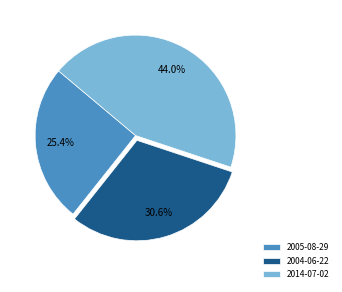

What is the total percentage of 2005-08-29 and 2014-07-02?

69.4%